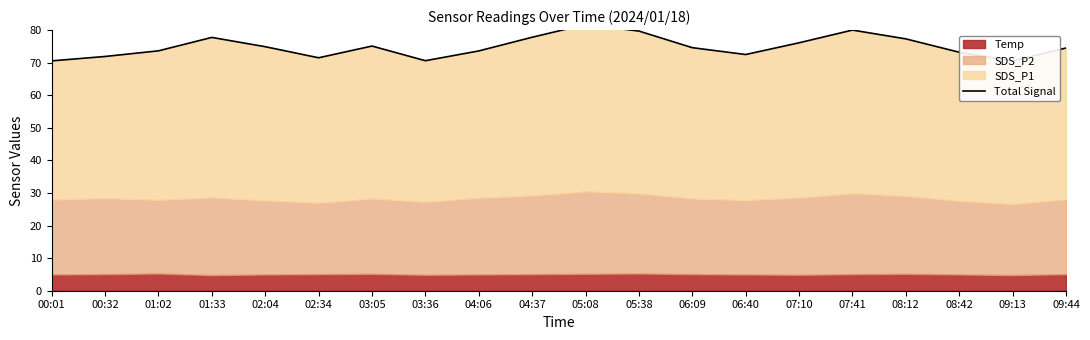

True or false: the data shows 127.0 at 04:06.

False